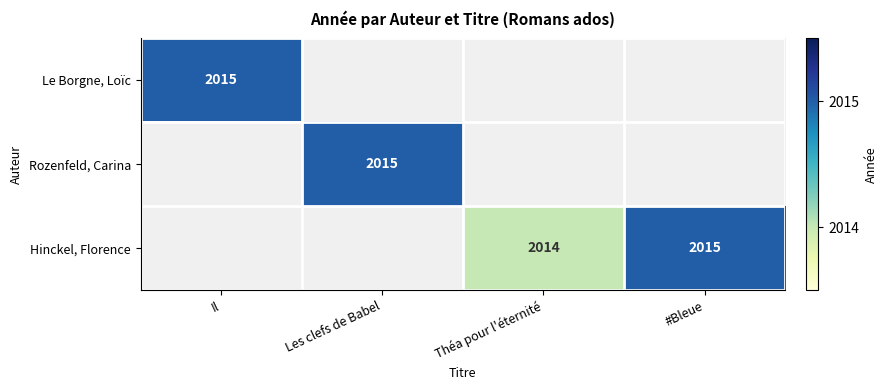

Is it true that Hinckel, Florence equals 3169 at #Bleue?

False